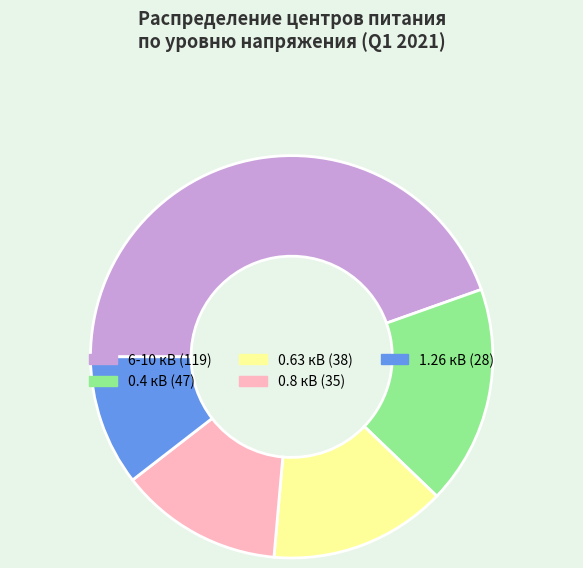

Which category has the biggest portion of the pie?

6-10